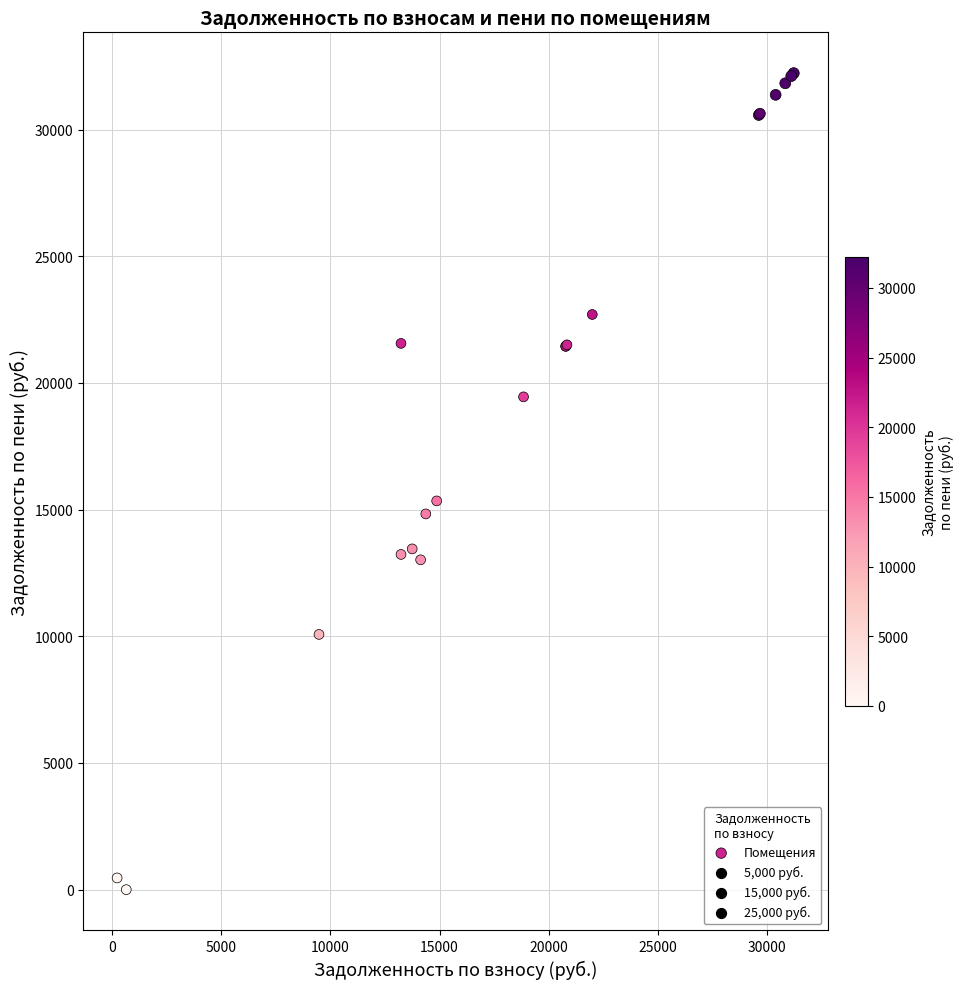

What Y value in the scatter plot is closest to 16112?

15342.8